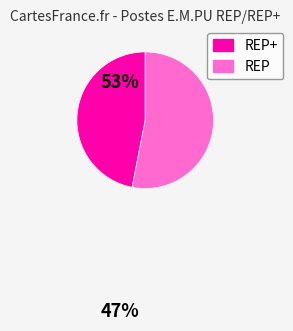

Is there any slice that represents more than half of the pie?

Yes